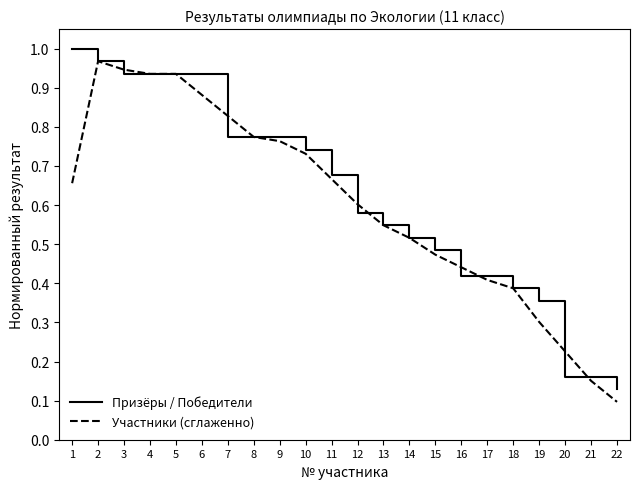

Where is Участники (сглаженно) nearest to the value 0?

22